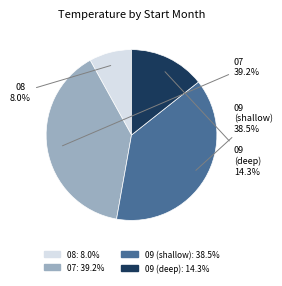

Is there a majority slice in this chart?

No